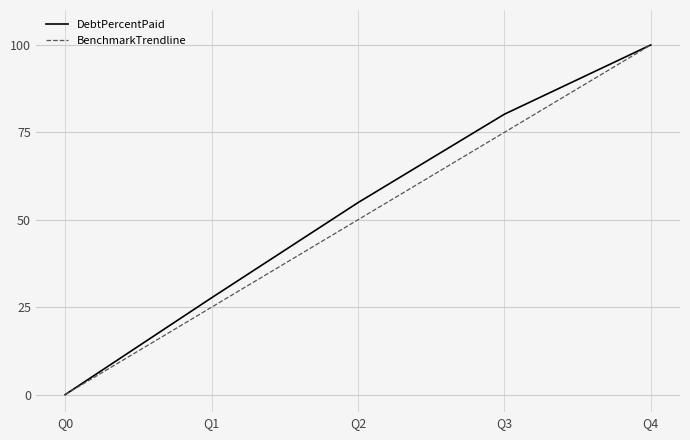

True or false: BenchmarkTrendline has more than 0 points higher than both neighbors.

False